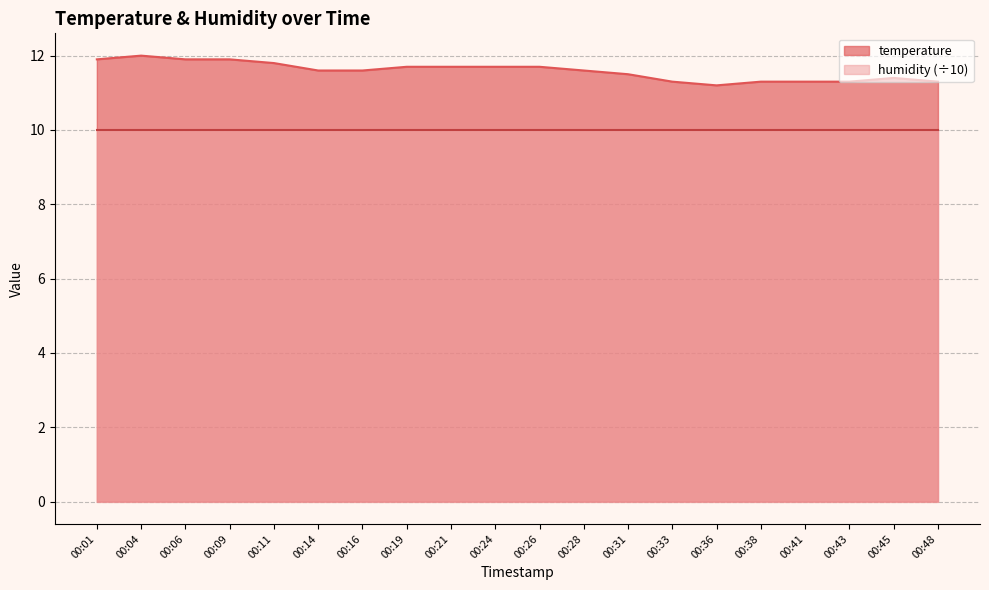

Reading left to right, what are all the values shown in this chart?

11.9	12.0	11.9	11.9	11.8	11.6	11.6	11.7	11.7	11.7	11.7	11.6	11.5	11.3	11.2	11.3	11.3	11.3	11.4	11.3